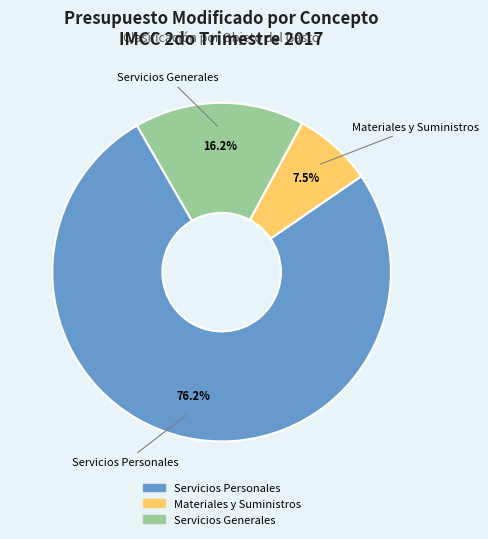

Count the number of slices in the pie.

3